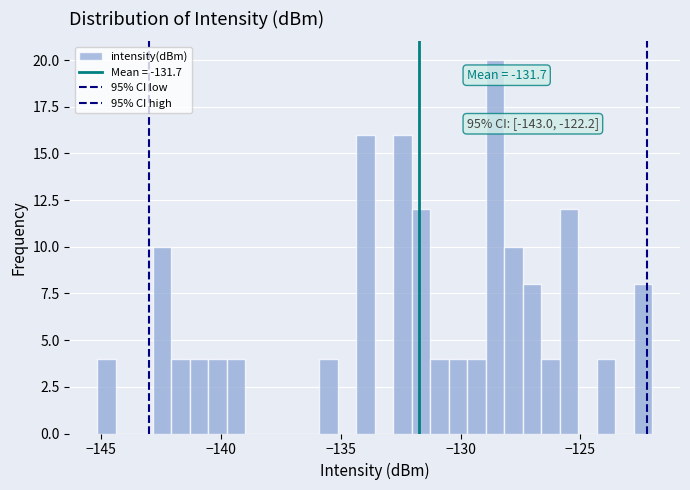

Around what value on the x-axis is the tallest bar? Give the approximate position of its centre, as read against the axis.

-128.5